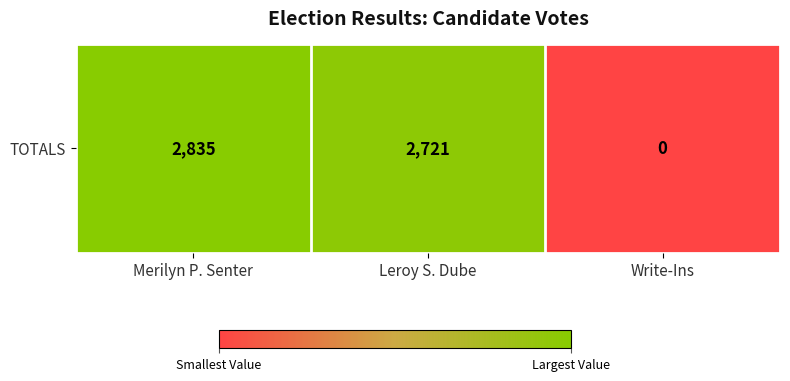

List the labels in order of value, largest first.

Merilyn P. Senter, Leroy S. Dube, Write-Ins